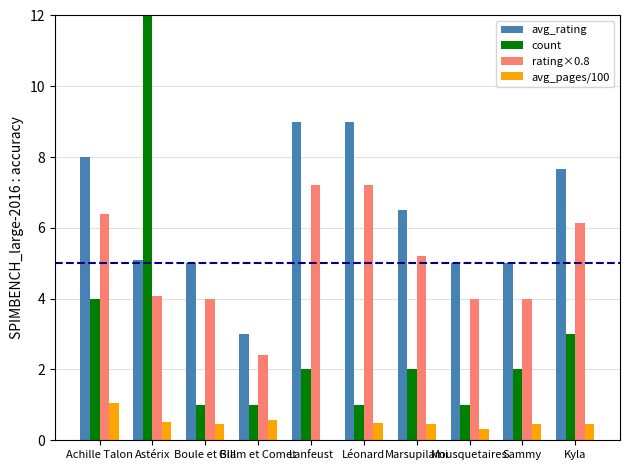

Is the value of count at Glam et Comet greater than the value of avg_rating at Lanfeust?

No